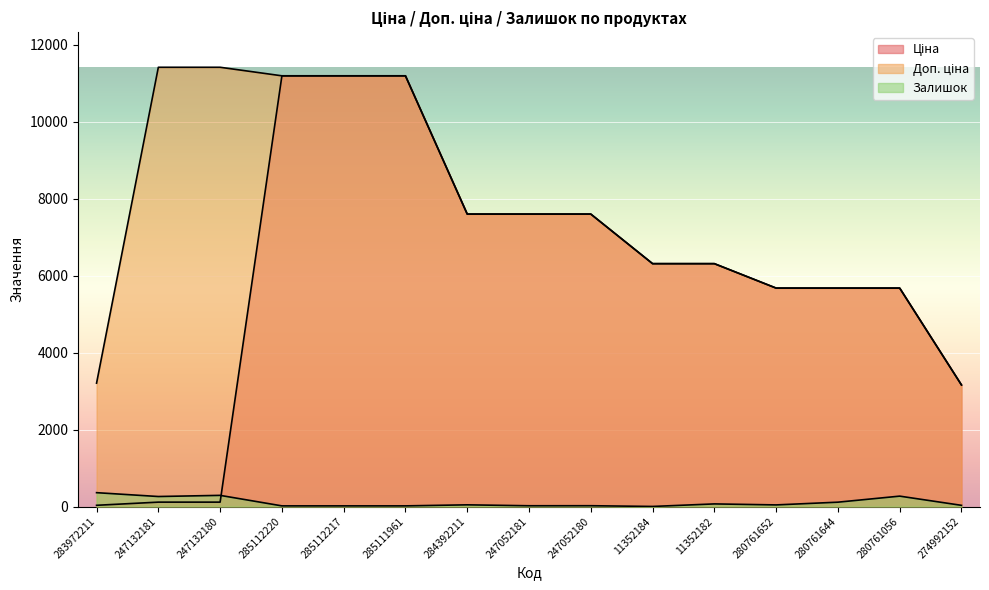

What is the difference between the Доп. ціна values at 247052180 and 280761056?

1922.7